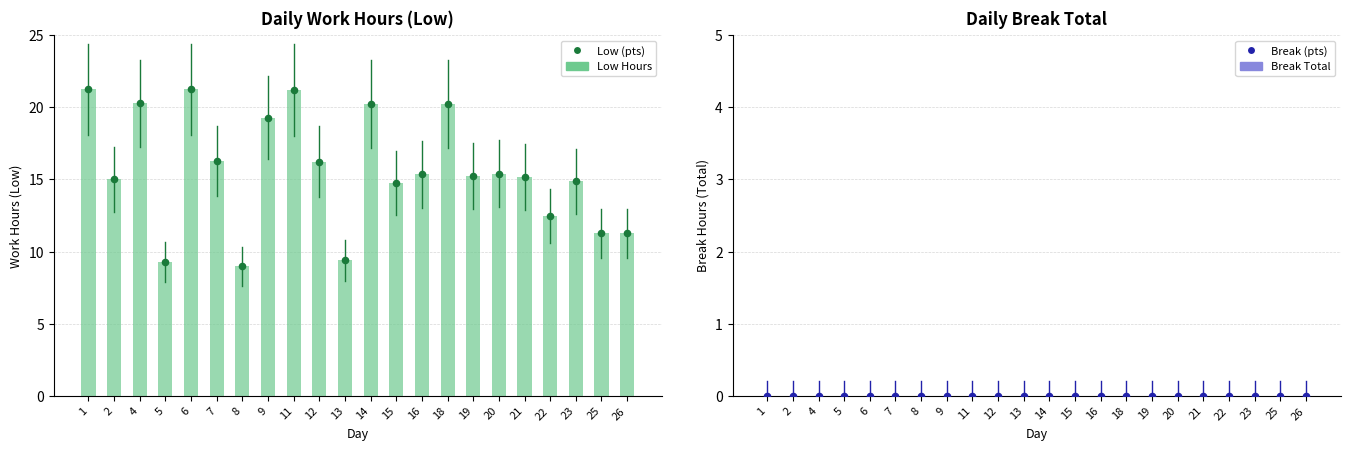

Which series has the widest spread of Y values?

Low Hours